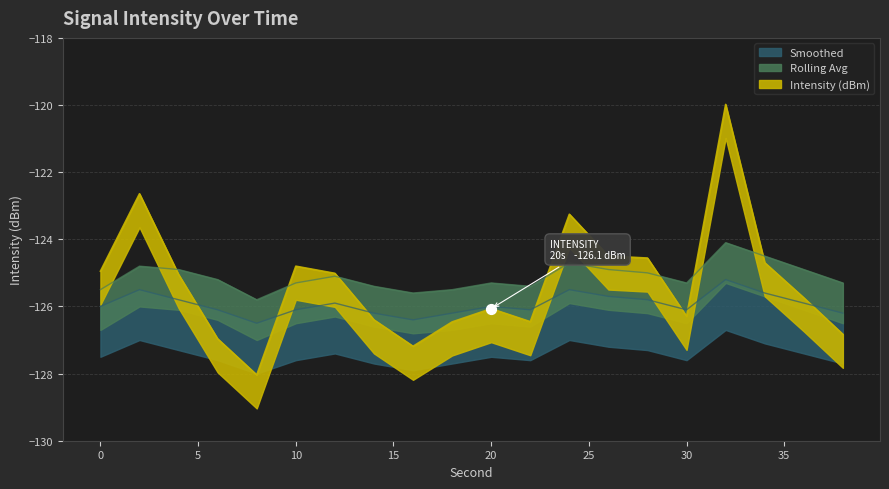

Which series has the largest total across all categories?

Rolling Avg